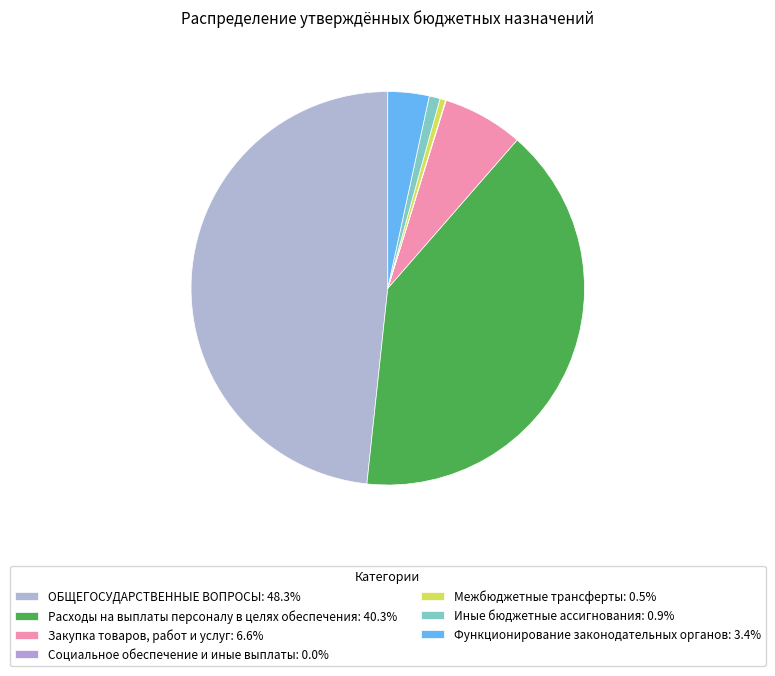

To the nearest percent, what is the difference between the largest and smallest slice percentages?

48%